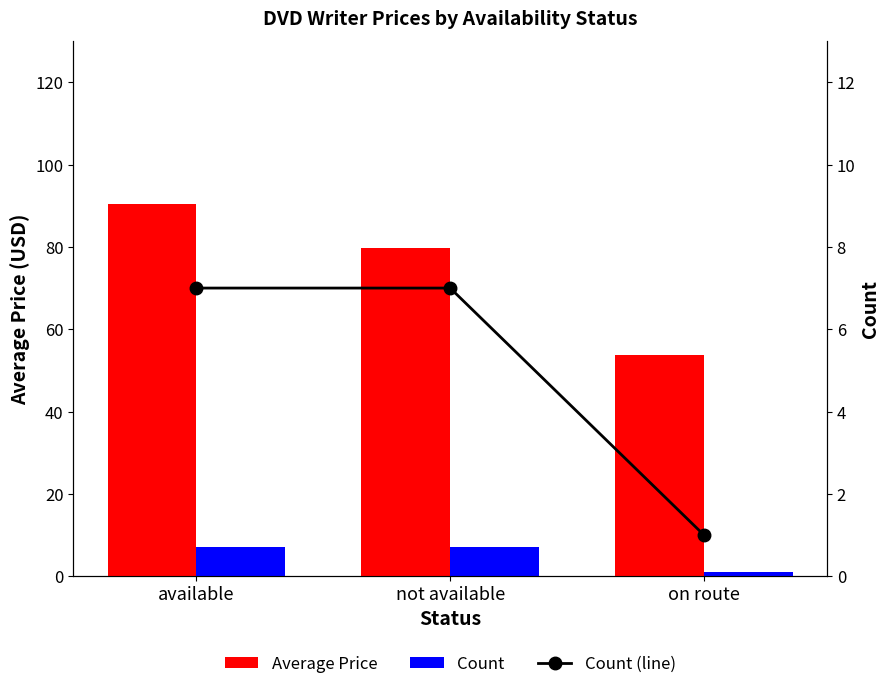

What position from the left is not available?

2